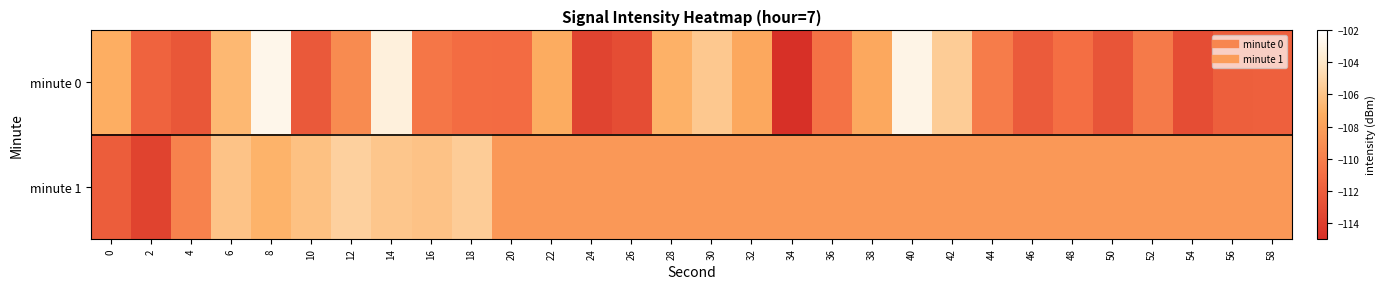

What is the minimum value shown in the chart?

-115.0